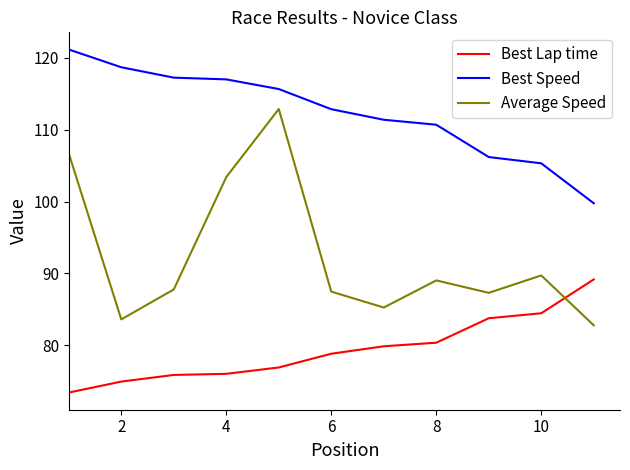

Which series has the largest range (max minus min)?

Average Speed